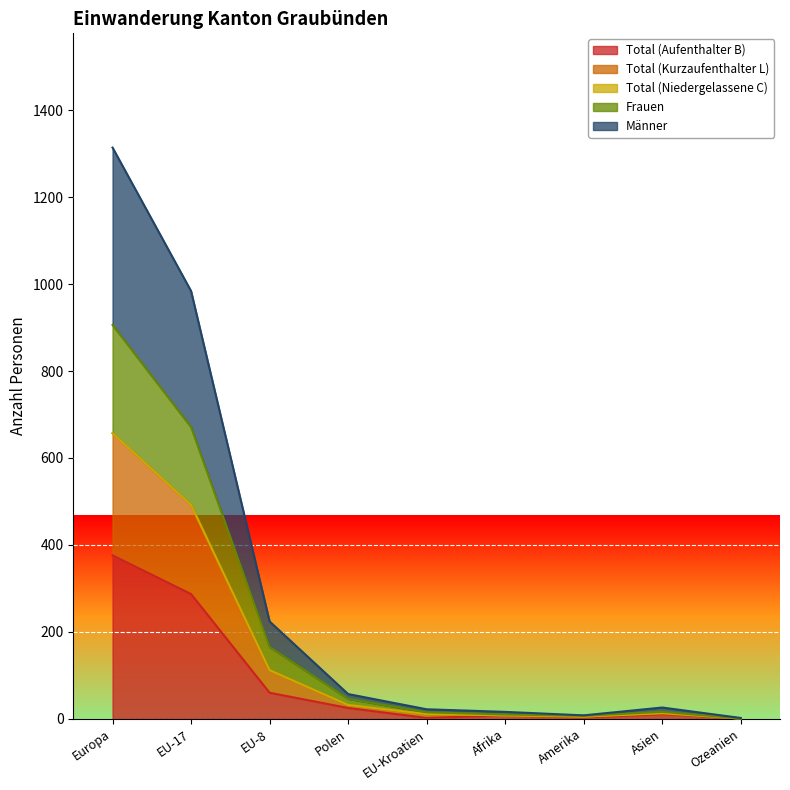

At which label does Frauen first exceed 13?

Europa